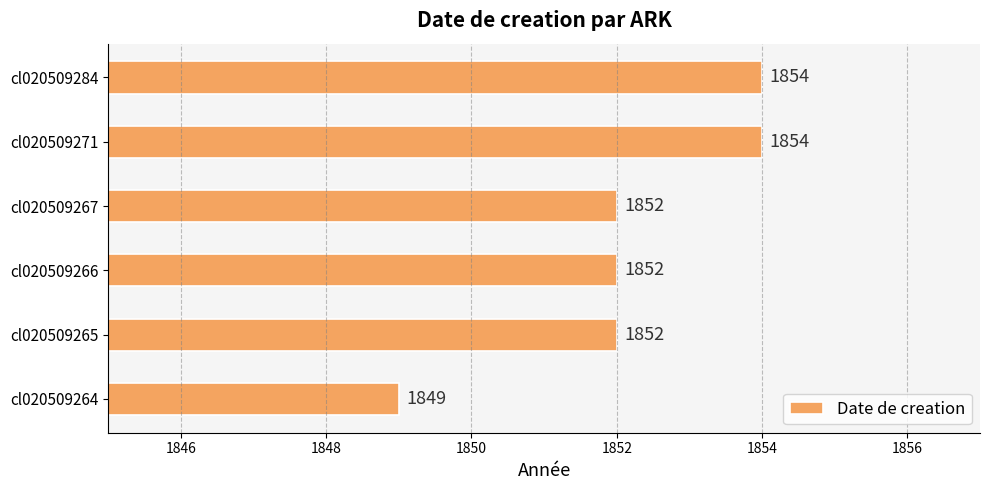

What is the change in value from cl020509266 to cl020509284?

+2